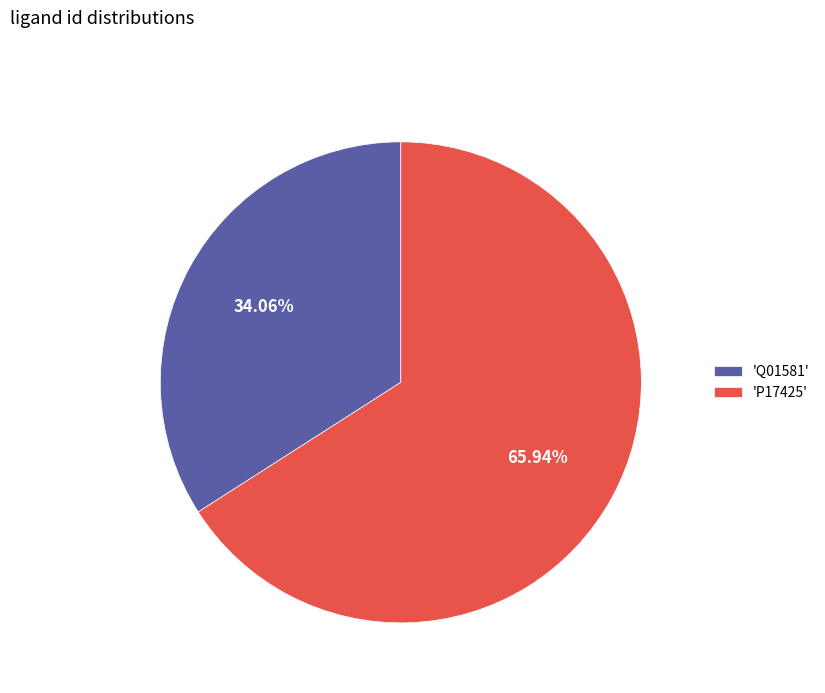

Rank the categories by value from lowest to highest.

'Q01581', 'P17425'